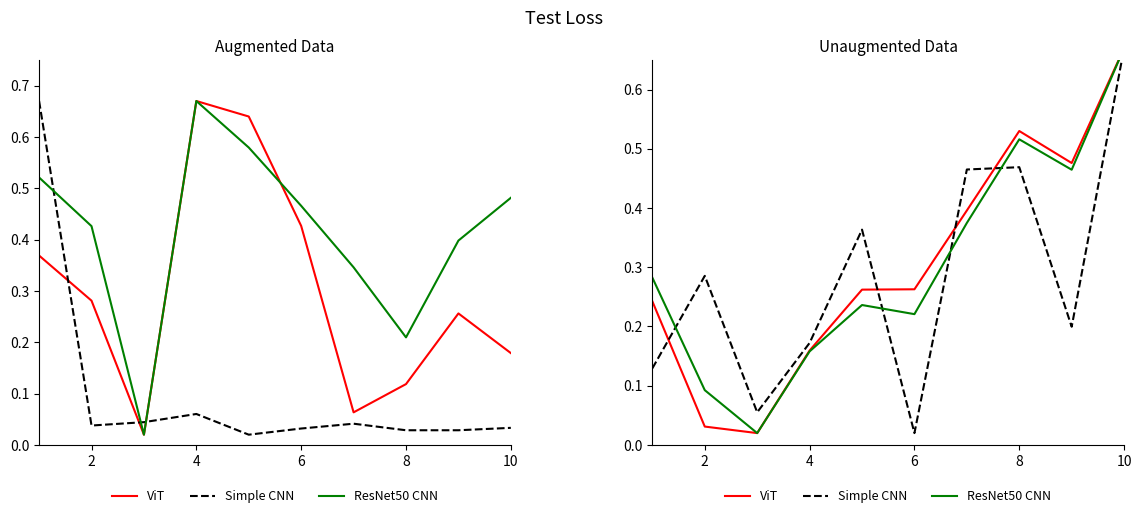

The value of ViT at 2 is 0.1. True or false?

False